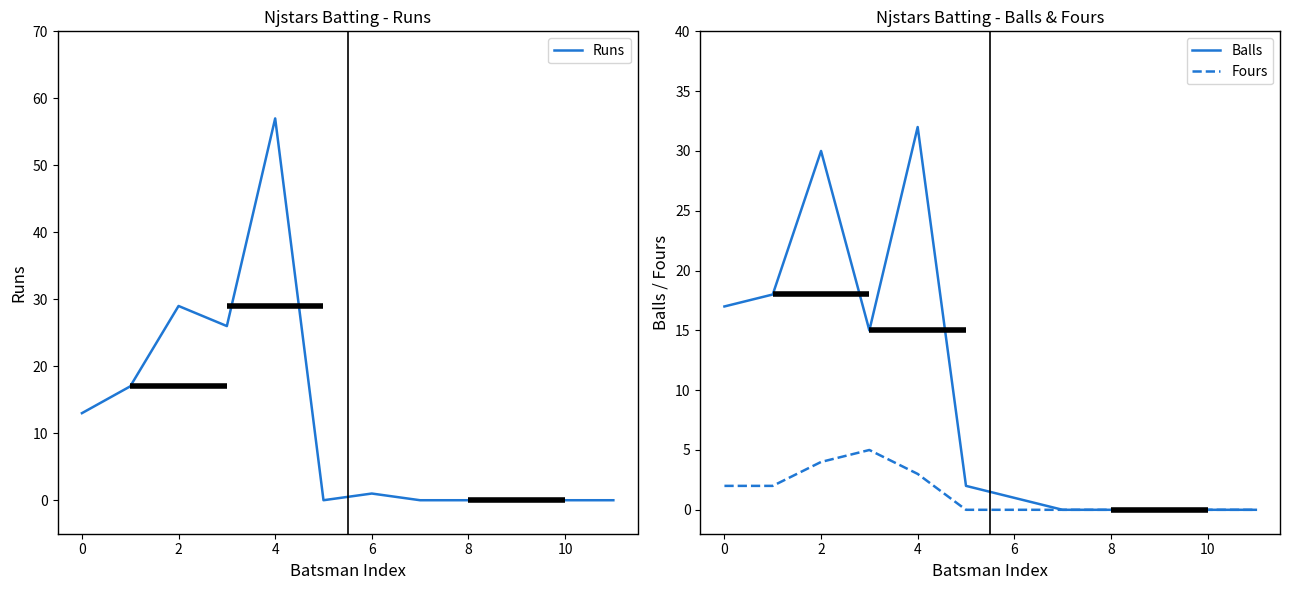

What is the difference between the maximum and minimum values in the Runs series?

57